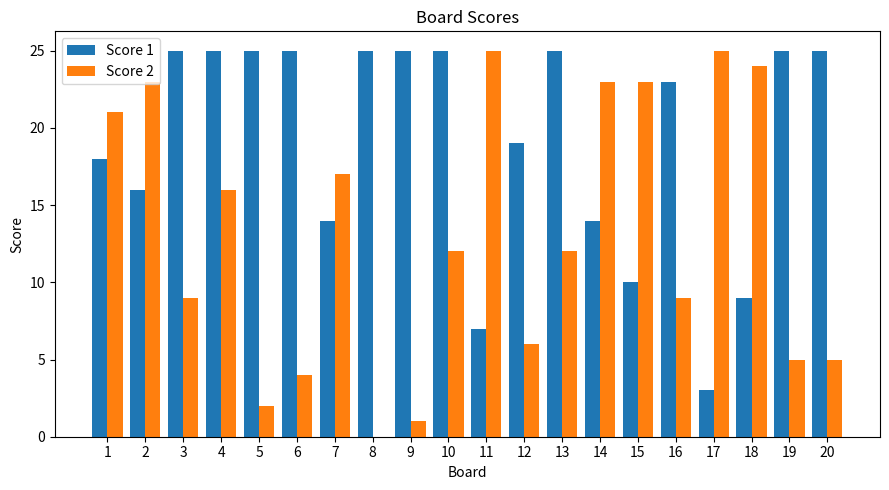

How many groups of bars are there?

20